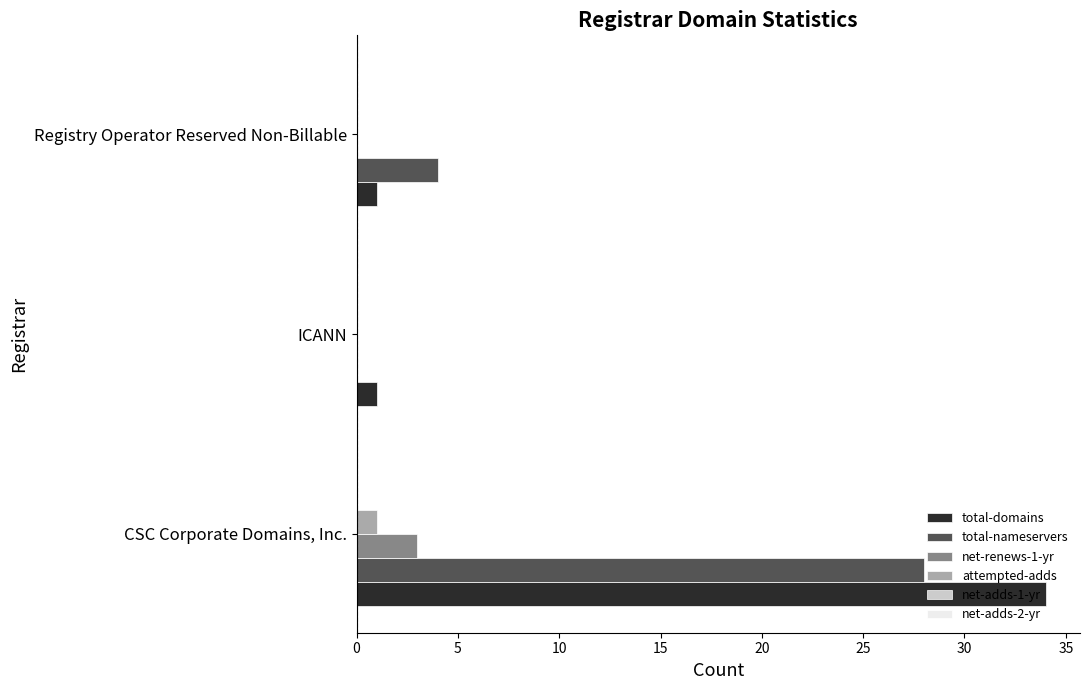

Is it true that total-nameservers equals 0 at ICANN?

True